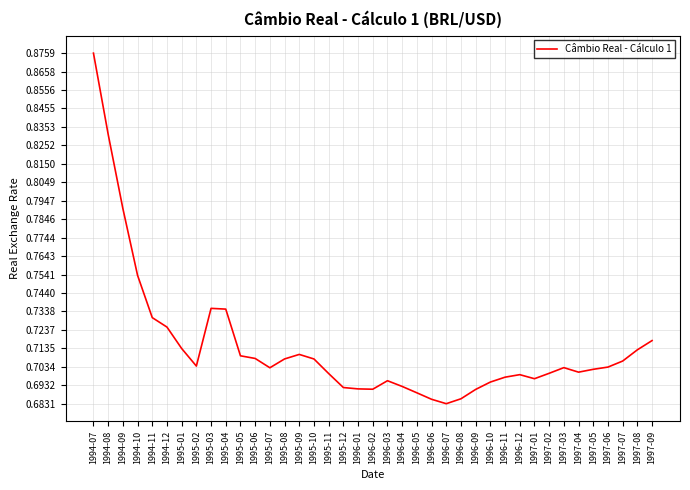

True or false: the data shows 0.7 at 1996-08.

True